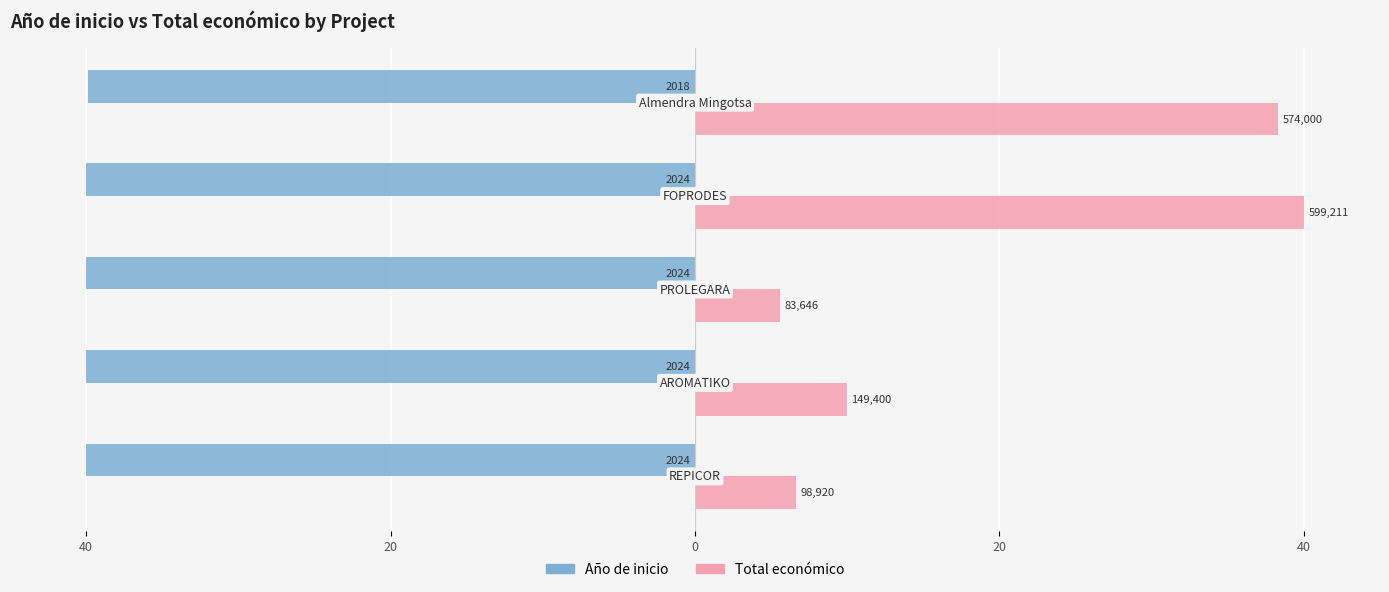

What are all the series names shown in the legend?

Año de inicio, Total económico